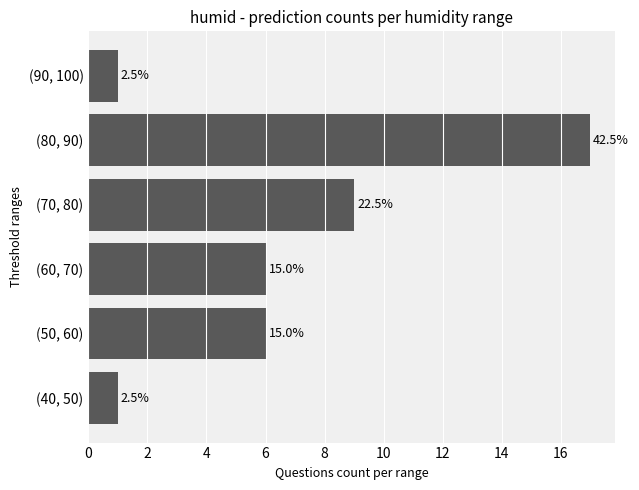

How many bars are there in total?

6